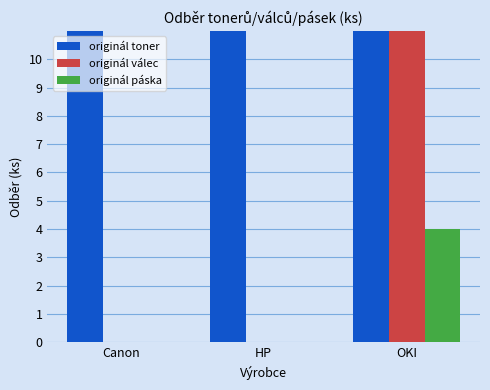

What is the difference between the maximum and second lowest values in the originál válec series?

16